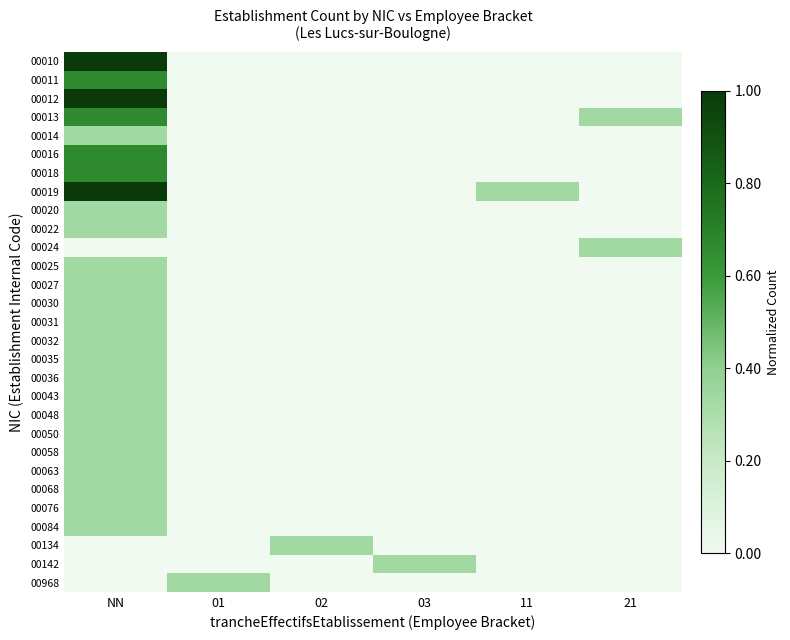

Which has a higher value, NN or 01?

NN